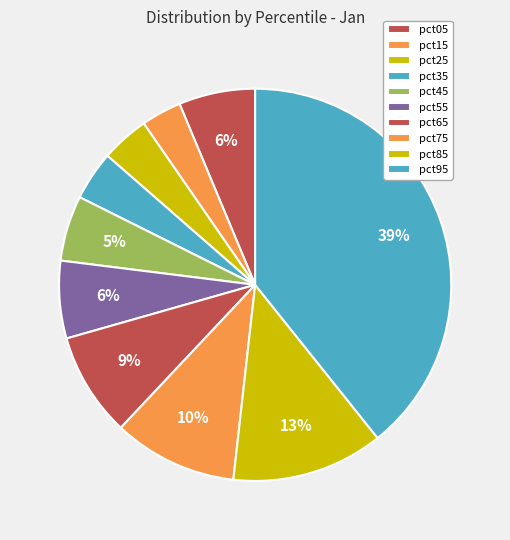

How many segments does this pie chart have?

10